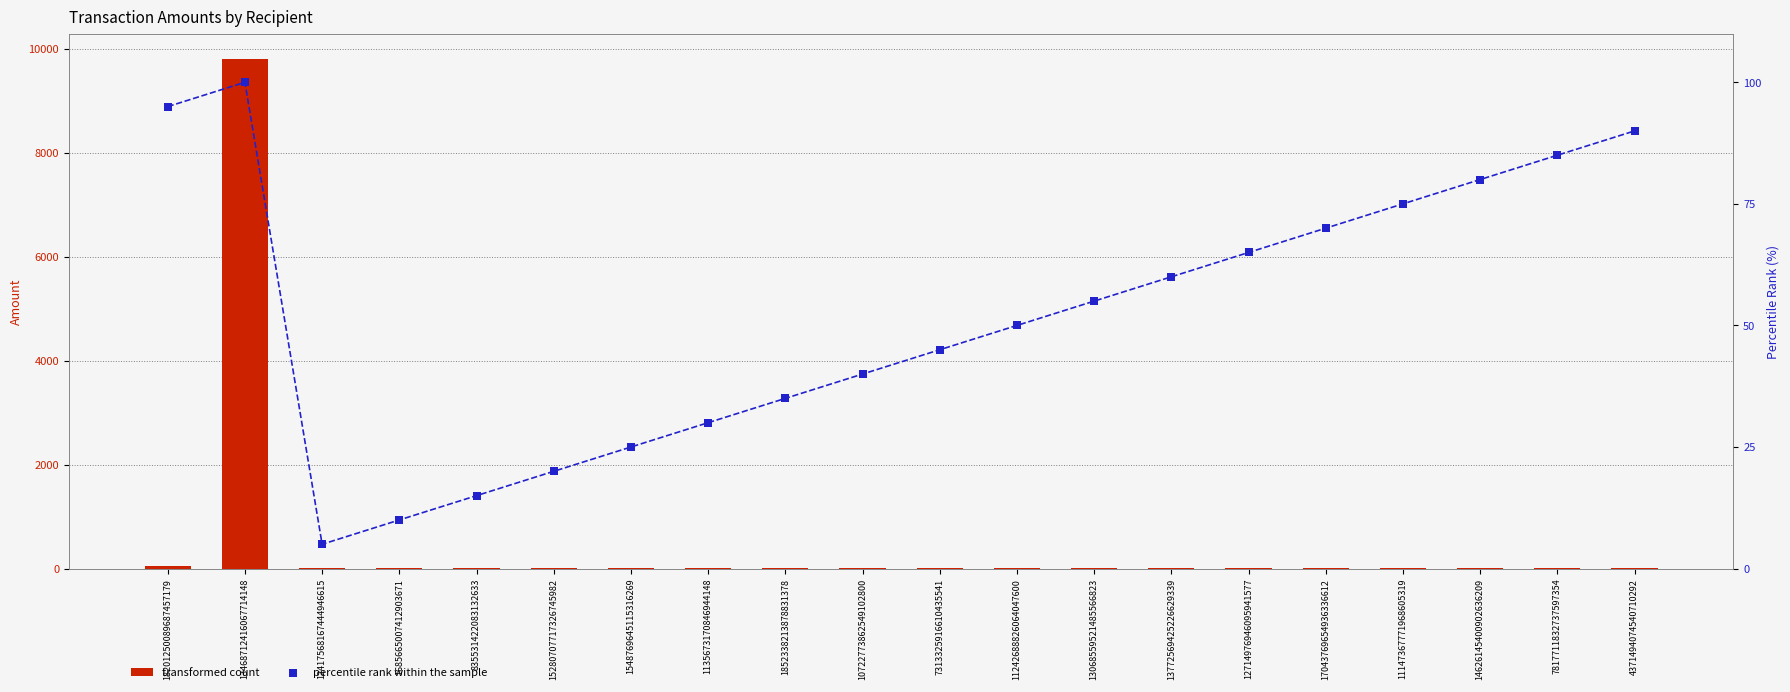

Which series reaches the minimum Y coordinate?

percentile rank within the sample